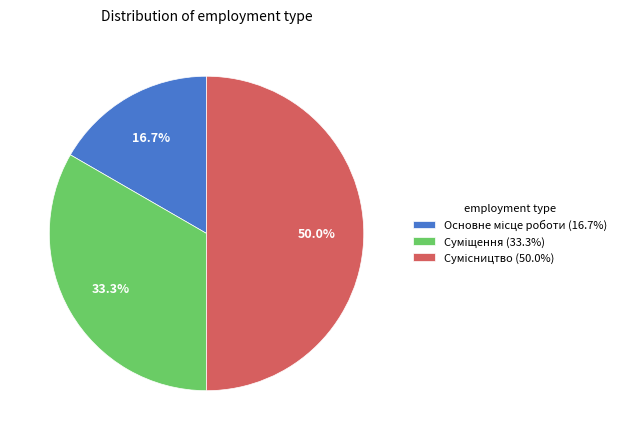

Is it true that Сумісництво is 50% of the pie?

True